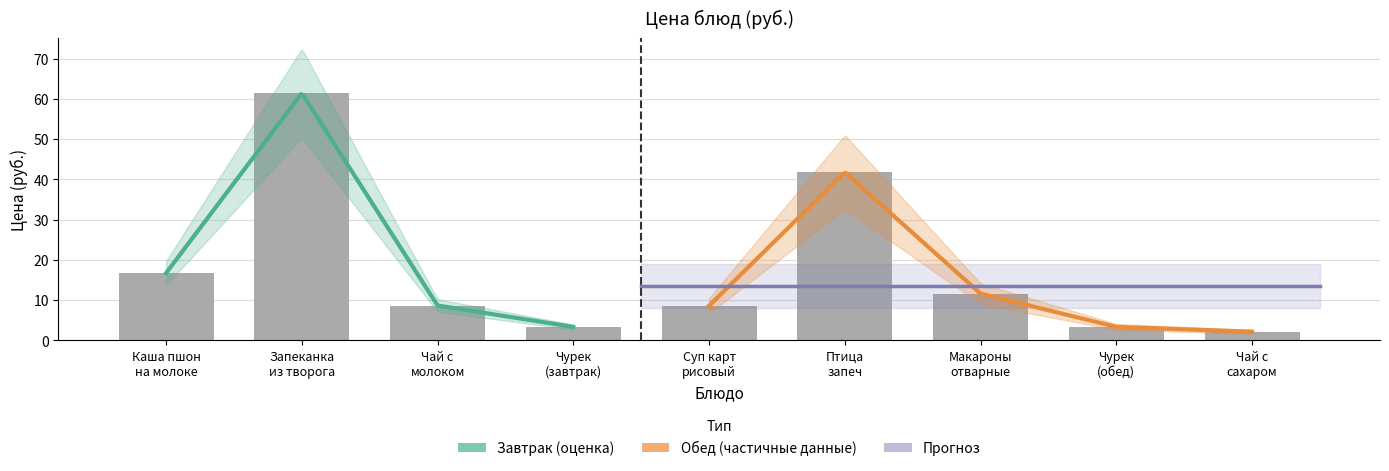

Does the chart contain any negative values?

No